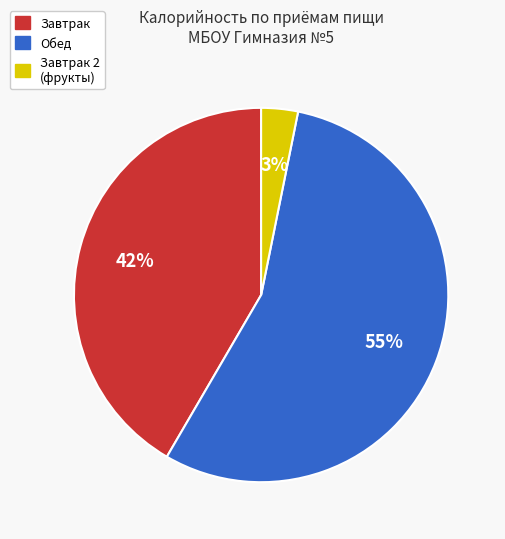

To the nearest percent, what is the average slice percentage?

33%